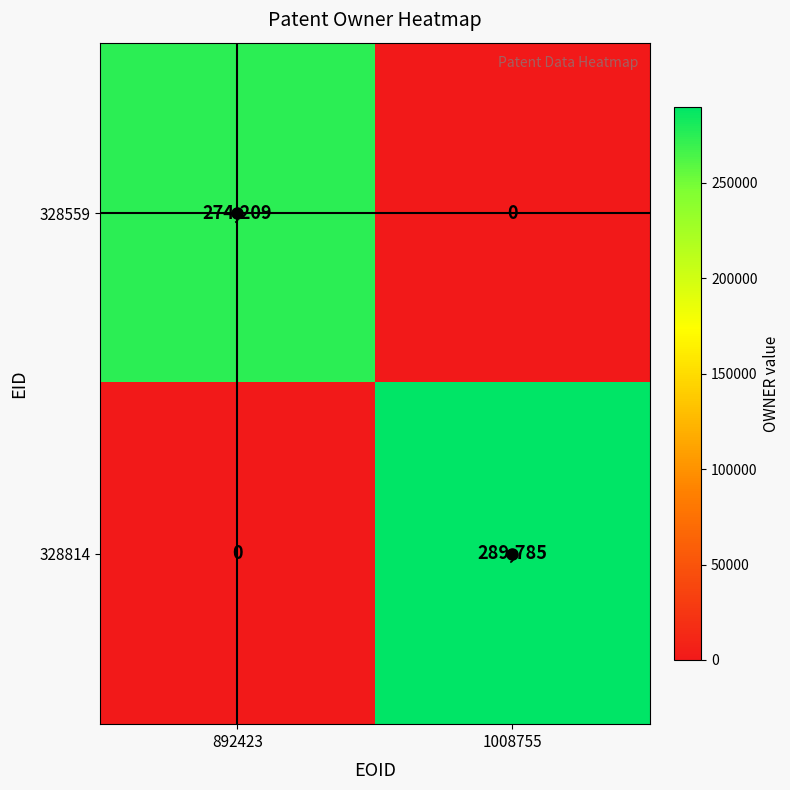

What is the sum of all 328814 values?

289785